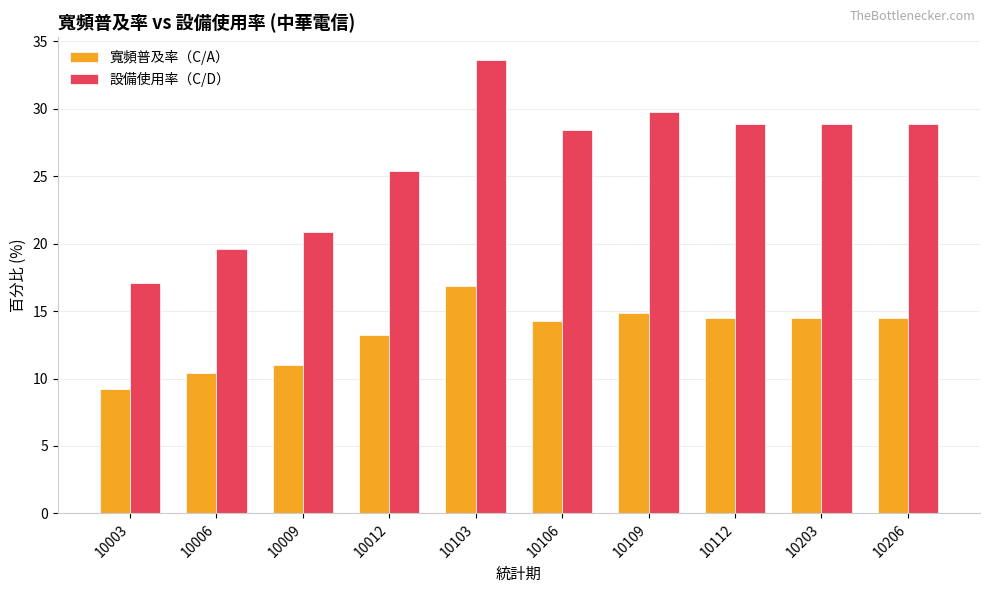

At which label does 寬頻普及率（C/A） reach its minimum?

10003